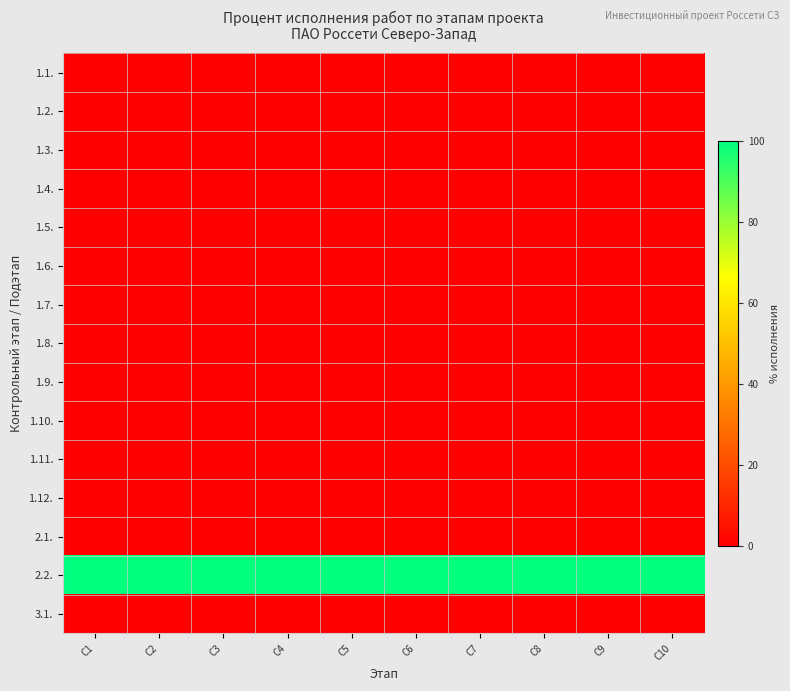

Reading left to right, list all the values displayed in this chart.

1.1.: C1=0	C2=0	C3=0	C4=0	C5=0	C6=0	C7=0	C8=0	C9=0	C10=0
1.2.: C1=0	C2=0	C3=0	C4=0	C5=0	C6=0	C7=0	C8=0	C9=0	C10=0
1.3.: C1=0	C2=0	C3=0	C4=0	C5=0	C6=0	C7=0	C8=0	C9=0	C10=0
1.4.: C1=0	C2=0	C3=0	C4=0	C5=0	C6=0	C7=0	C8=0	C9=0	C10=0
1.5.: C1=0	C2=0	C3=0	C4=0	C5=0	C6=0	C7=0	C8=0	C9=0	C10=0
1.6.: C1=0	C2=0	C3=0	C4=0	C5=0	C6=0	C7=0	C8=0	C9=0	C10=0
1.7.: C1=0	C2=0	C3=0	C4=0	C5=0	C6=0	C7=0	C8=0	C9=0	C10=0
1.8.: C1=0	C2=0	C3=0	C4=0	C5=0	C6=0	C7=0	C8=0	C9=0	C10=0
1.9.: C1=0	C2=0	C3=0	C4=0	C5=0	C6=0	C7=0	C8=0	C9=0	C10=0
1.10.: C1=0	C2=0	C3=0	C4=0	C5=0	C6=0	C7=0	C8=0	C9=0	C10=0
1.11.: C1=0	C2=0	C3=0	C4=0	C5=0	C6=0	C7=0	C8=0	C9=0	C10=0
1.12.: C1=0	C2=0	C3=0	C4=0	C5=0	C6=0	C7=0	C8=0	C9=0	C10=0
2.1.: C1=0	C2=0	C3=0	C4=0	C5=0	C6=0	C7=0	C8=0	C9=0	C10=0
2.2.: C1=100	C2=100	C3=100	C4=100	C5=100	C6=100	C7=100	C8=100	C9=100	C10=100
3.1.: C1=0	C2=0	C3=0	C4=0	C5=0	C6=0	C7=0	C8=0	C9=0	C10=0